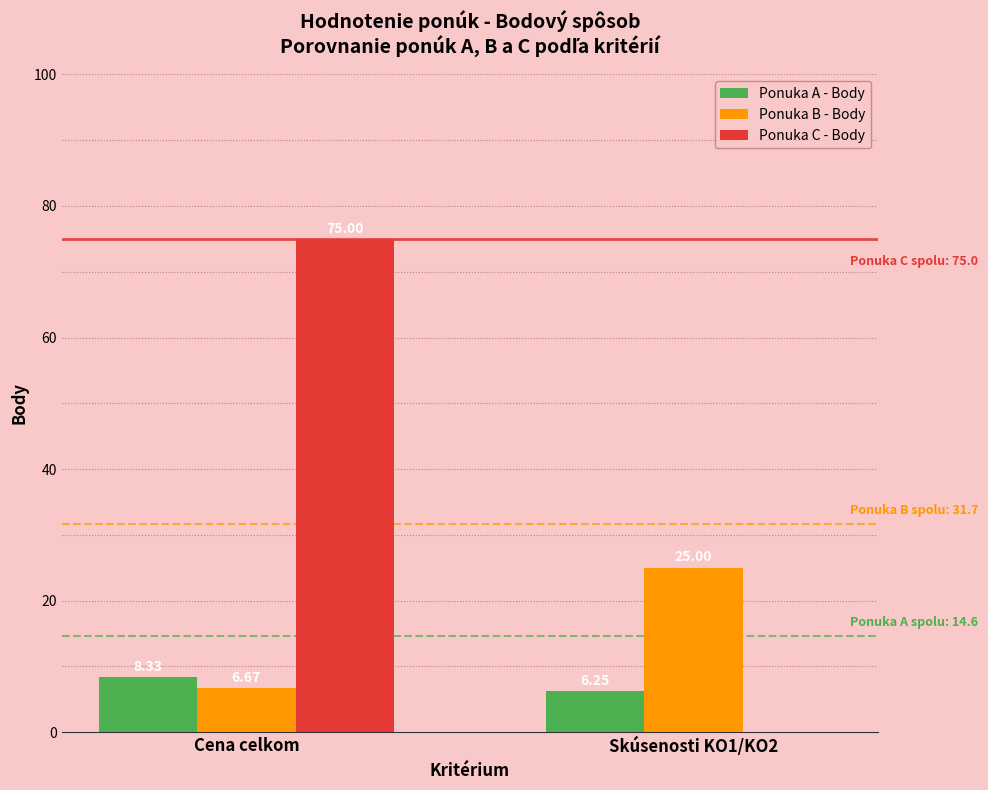

Which series changed the most between Cena celkom and Skúsenosti KO1/KO2?

Ponuka C - Body